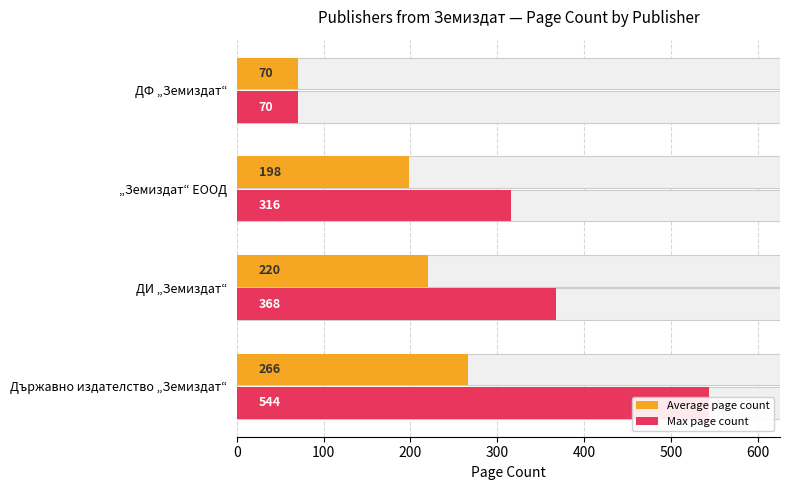

Read the Max page count value at „Земиздат“ ЕООД.

316.0